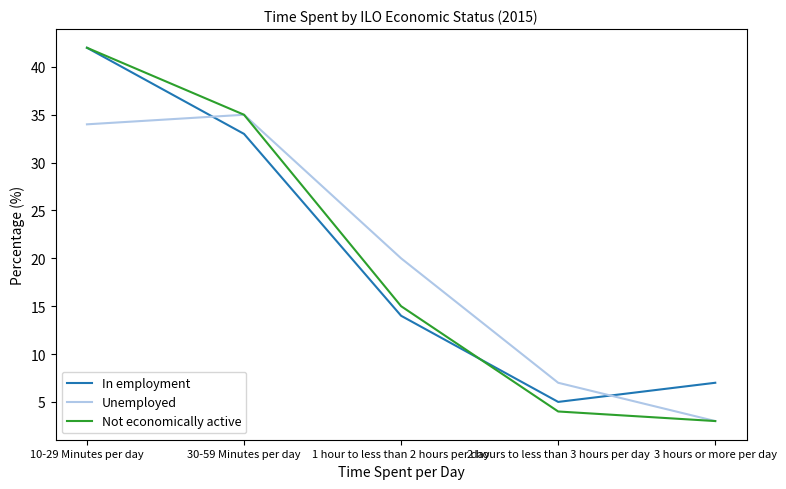

The Not economically active series shows 4 at 2 hours to less than 3 hours per day. True or false?

True